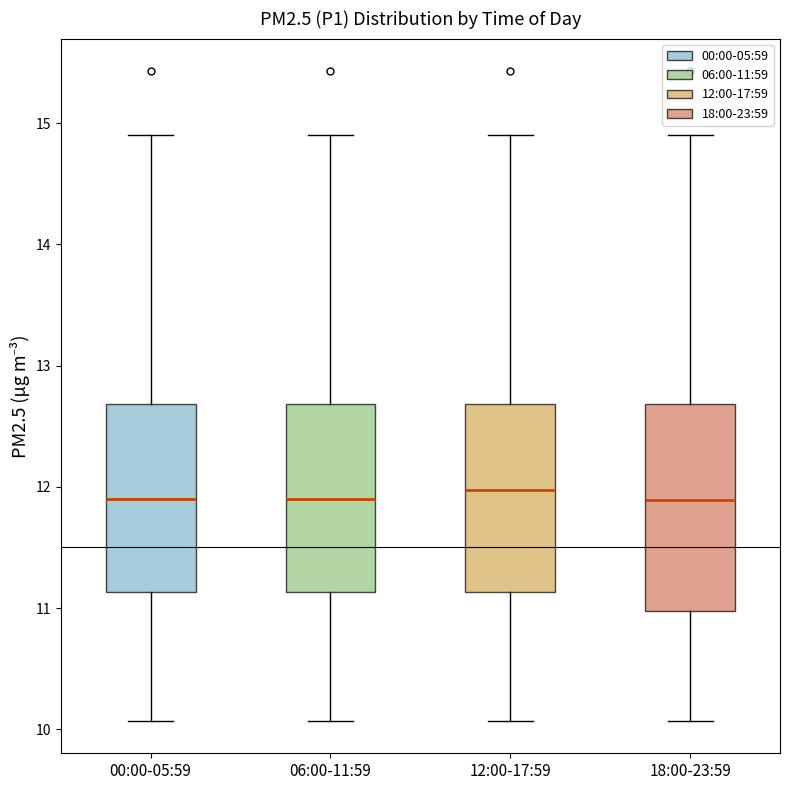

Which box is the tallest, from its lower edge to its upper edge?

18:00-23:59